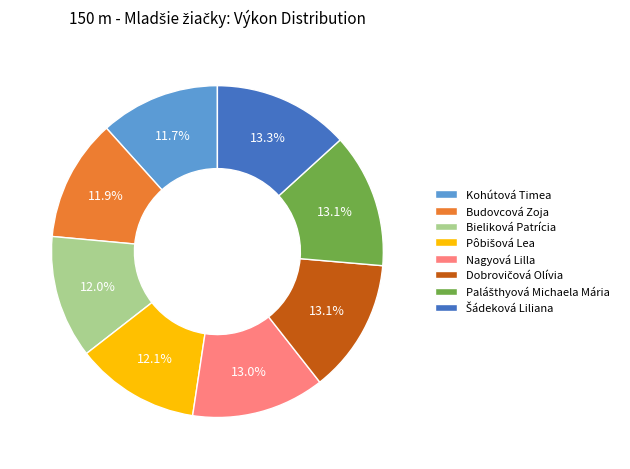

What percentage is NOT represented by Bieliková Patrícia?

88.0%